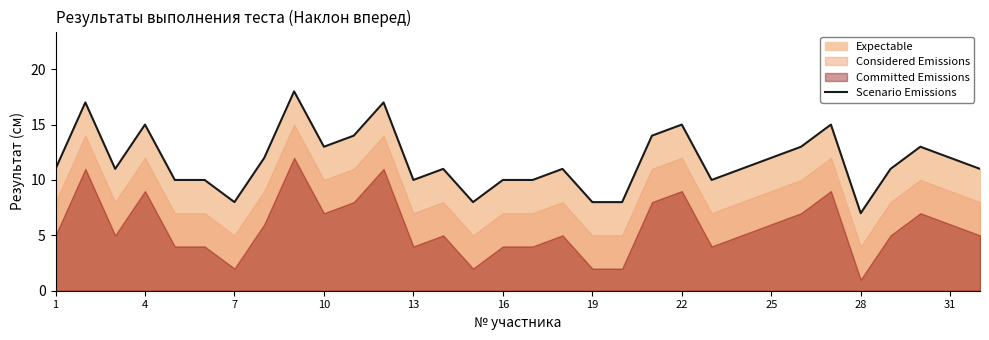

What is the lowest value of the Scenario Emissions series?

7